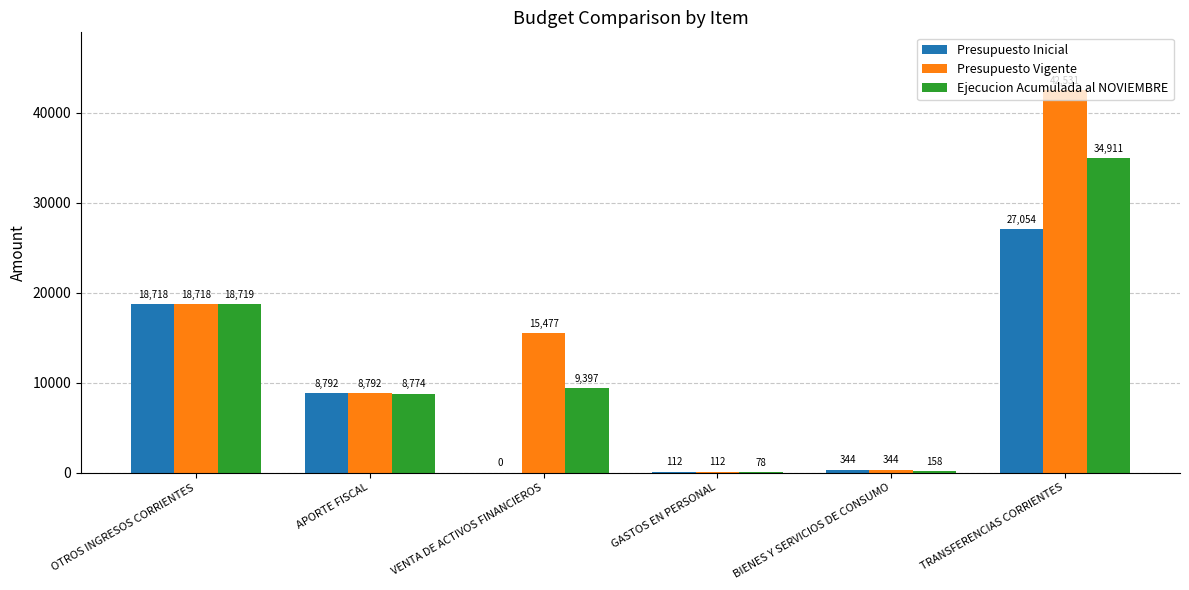

The value of Presupuesto Inicial at BIENES Y SERVICIOS DE CONSUMO is 344. True or false?

True